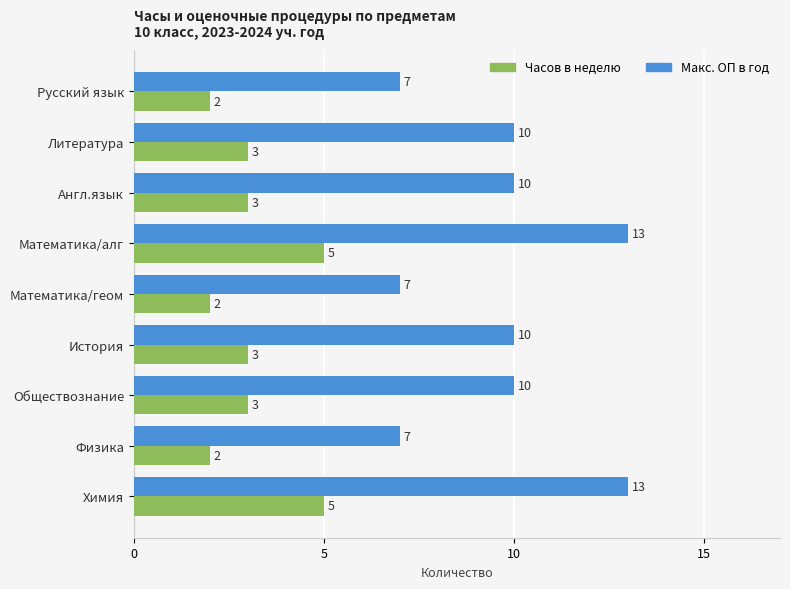

The value of Часов в неделю at Литература is 3. True or false?

True